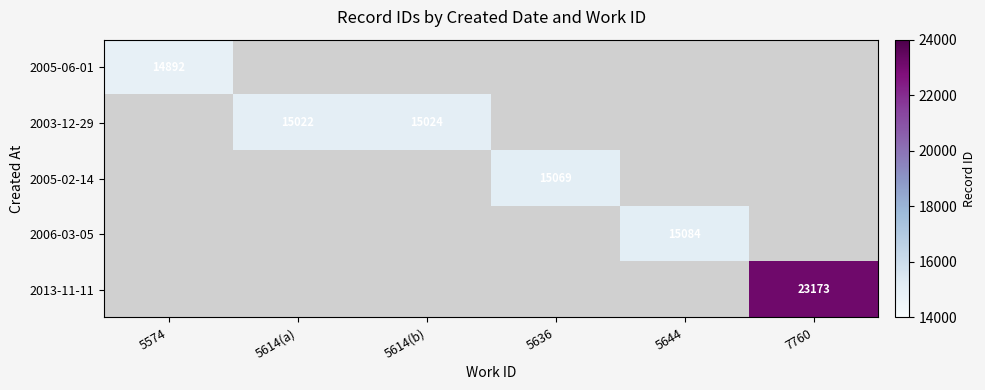

Count the number of categories in the chart.

6